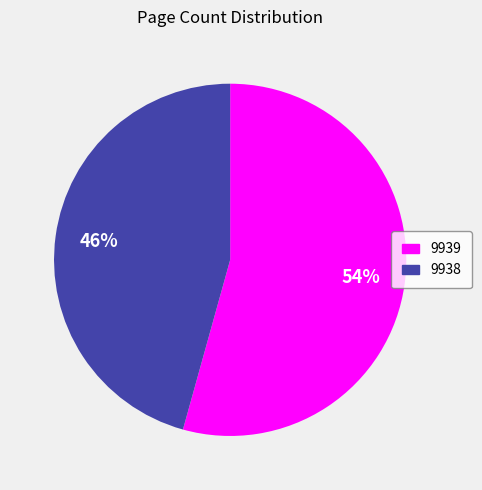

Is it true that 9938 is 46% of the pie?

True